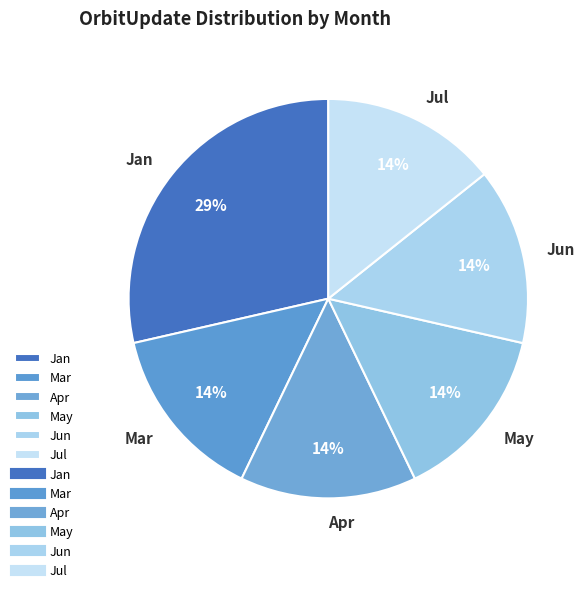

True or false: Mar accounts for 2% of the total.

False